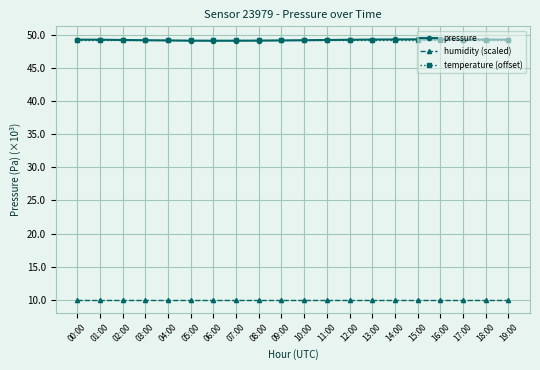

How many lines are shown in the chart?

3